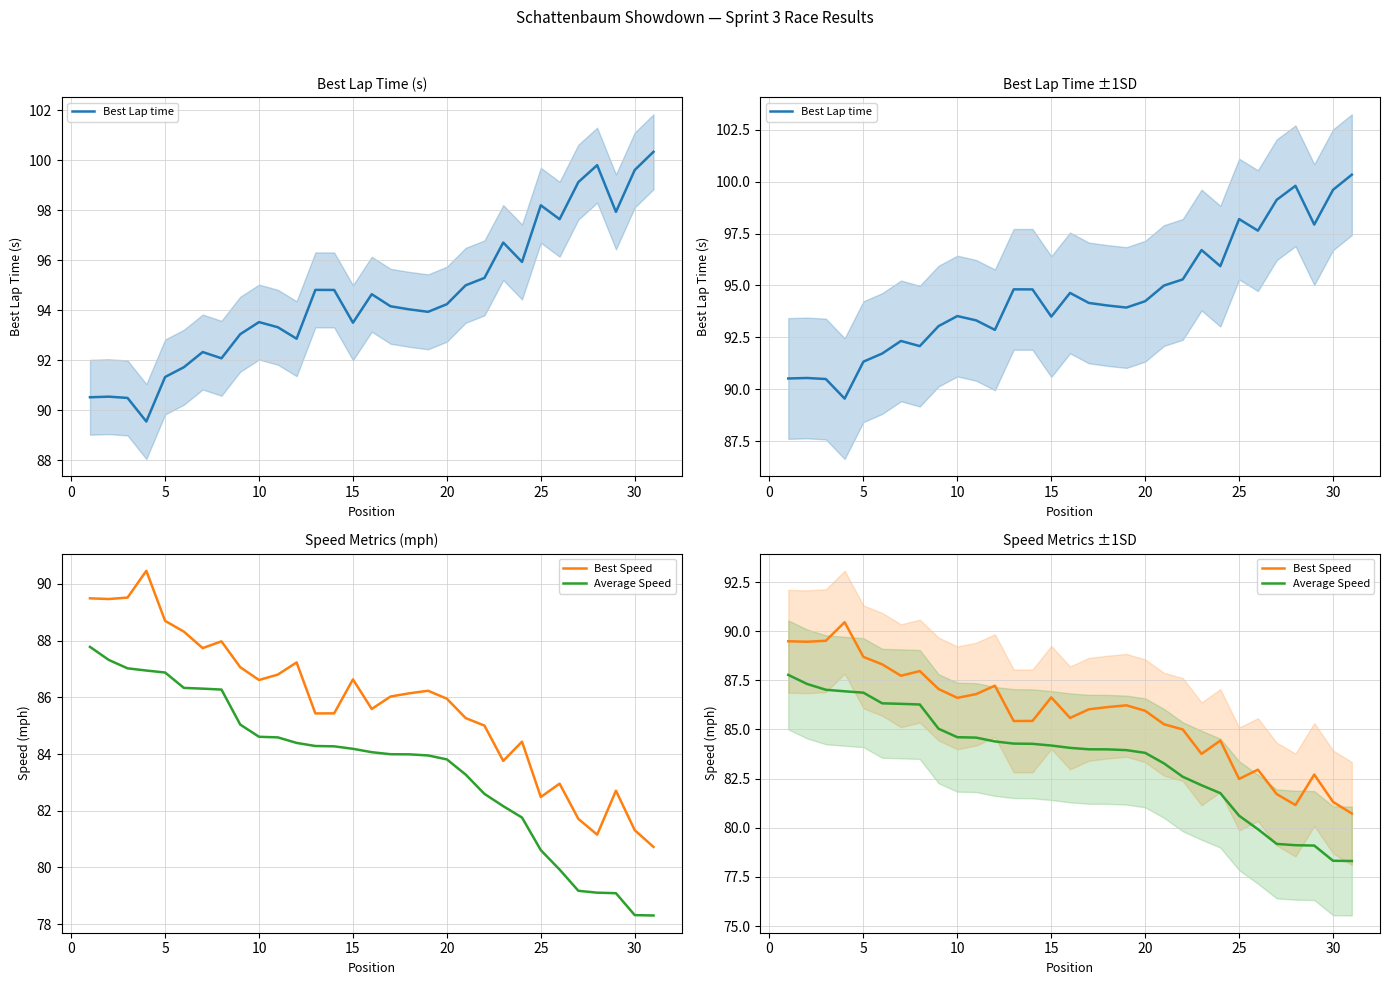

What is the average value of the Average Speed series?

83.6